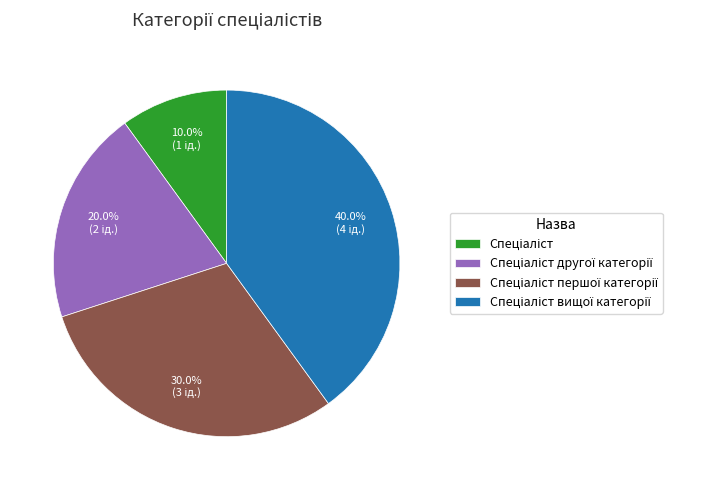

Is there any slice that represents more than half of the pie?

No